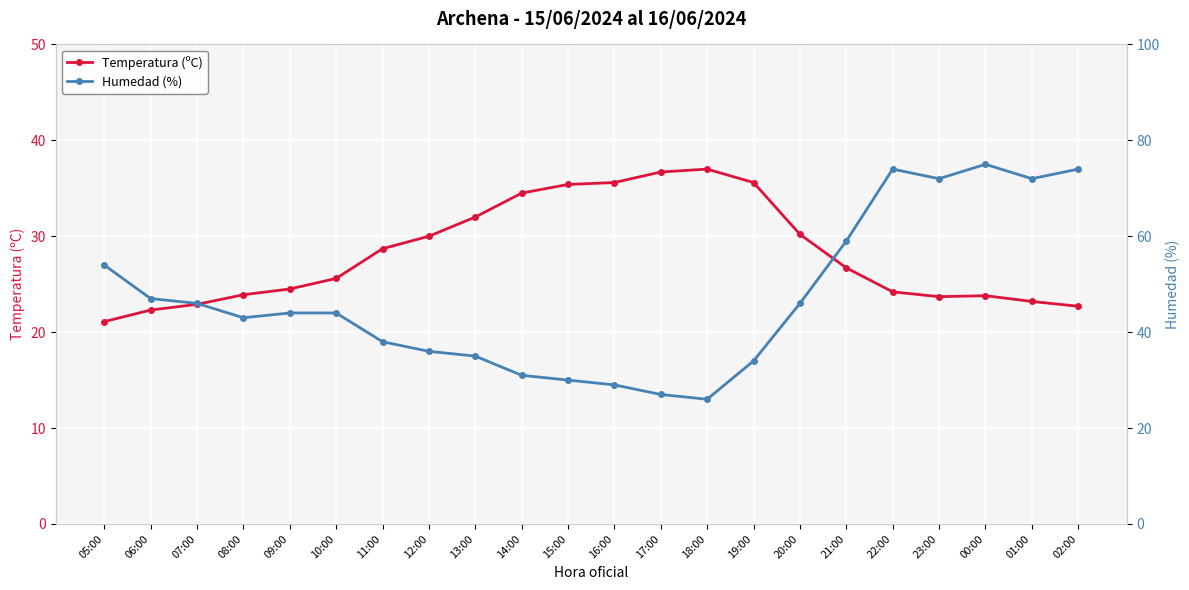

What is the difference between the second highest and minimum values in the Humedad (%) series?

48.0